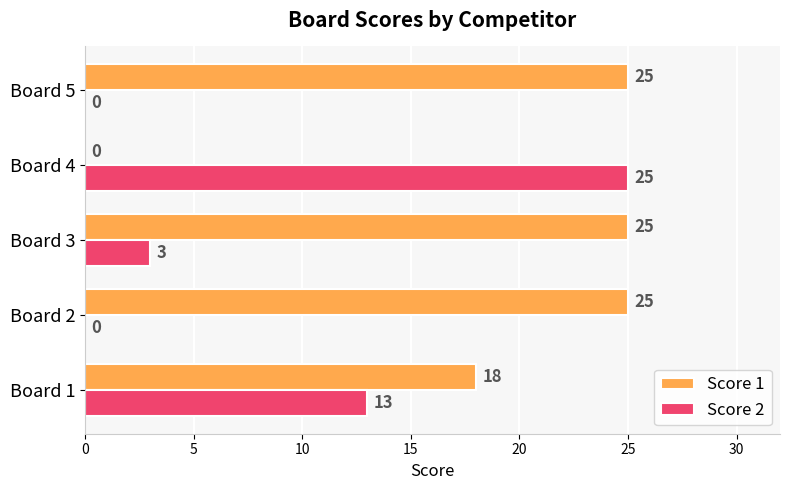

True or false: Score 2 has a value of 5 at Board 1.

False